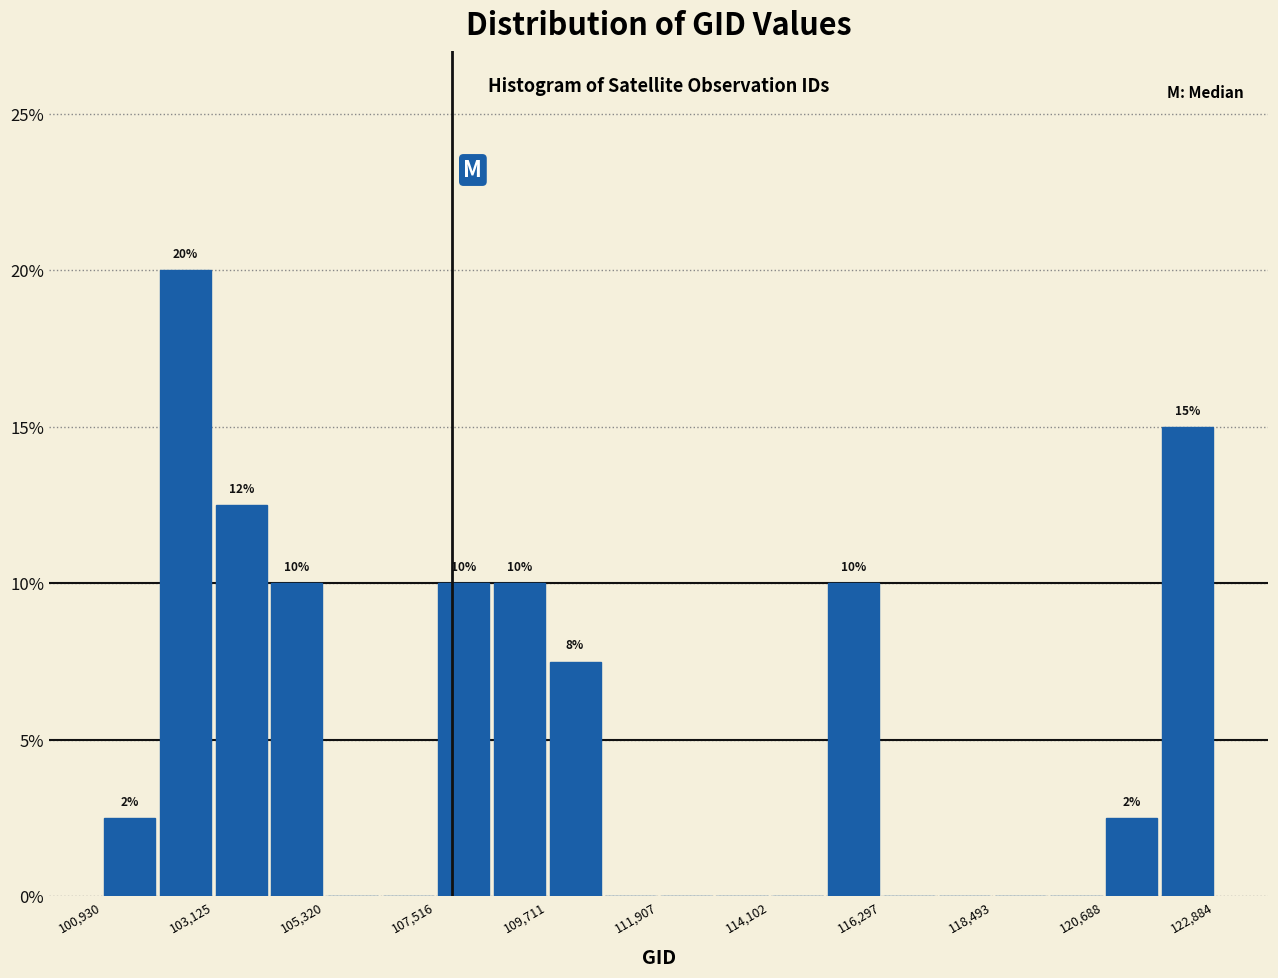

Around what value on the x-axis is the tallest bar? Give the approximate position of its centre, as read against the axis.

102500